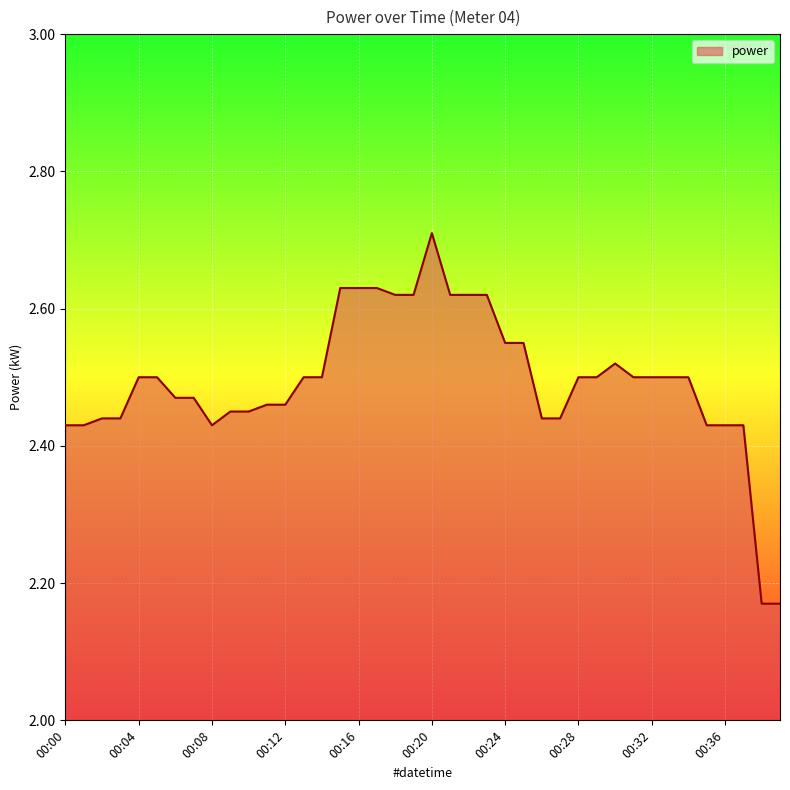

What is the greatest value displayed?

2.7